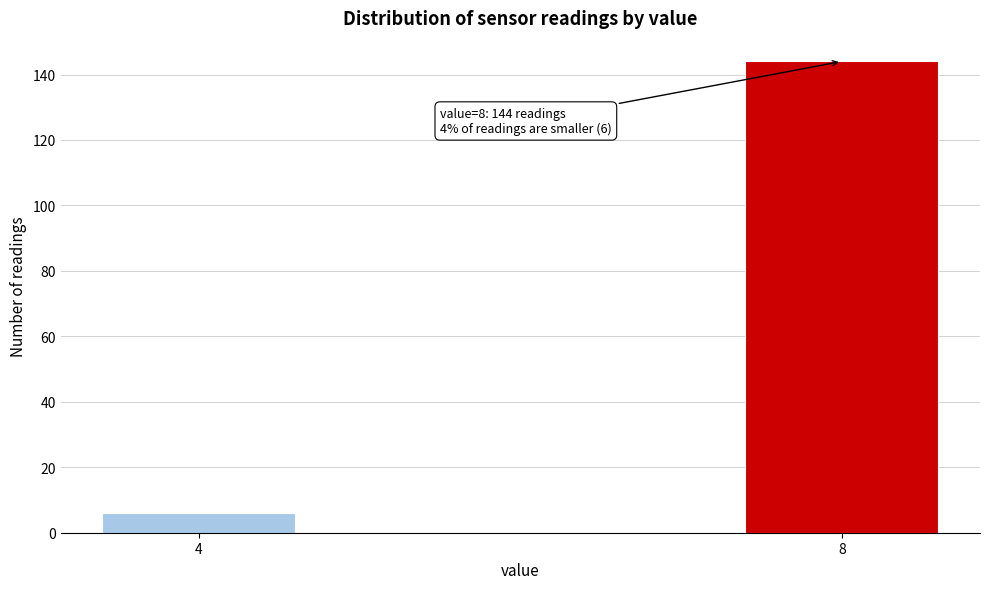

Reading left to right, list all the values displayed in this chart.

4=6	8=144